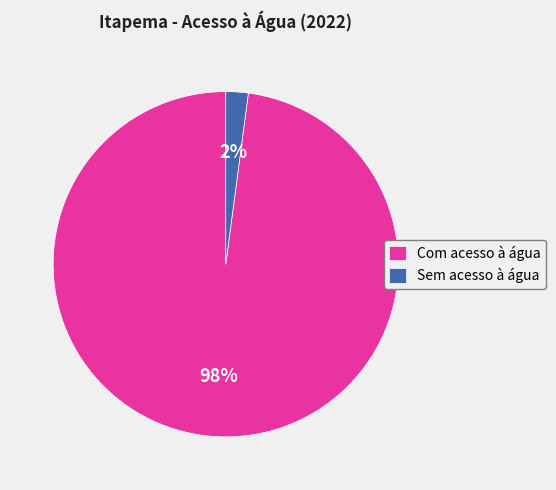

Between Sem acesso à água and Com acesso à água, which is larger?

Com acesso à água